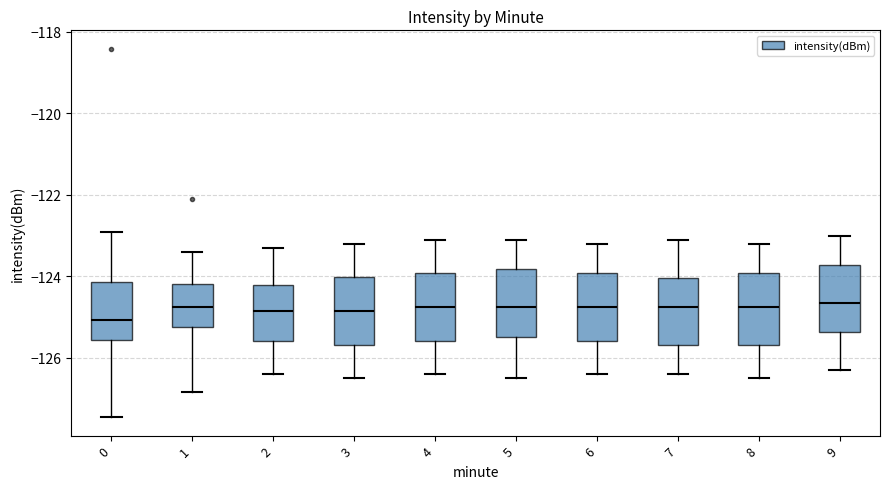

Where does the lower whisker of the box at x = 6 end on the y-axis? The values are not printed on the chart, so give them approximately, as read against the axis.

-126.4